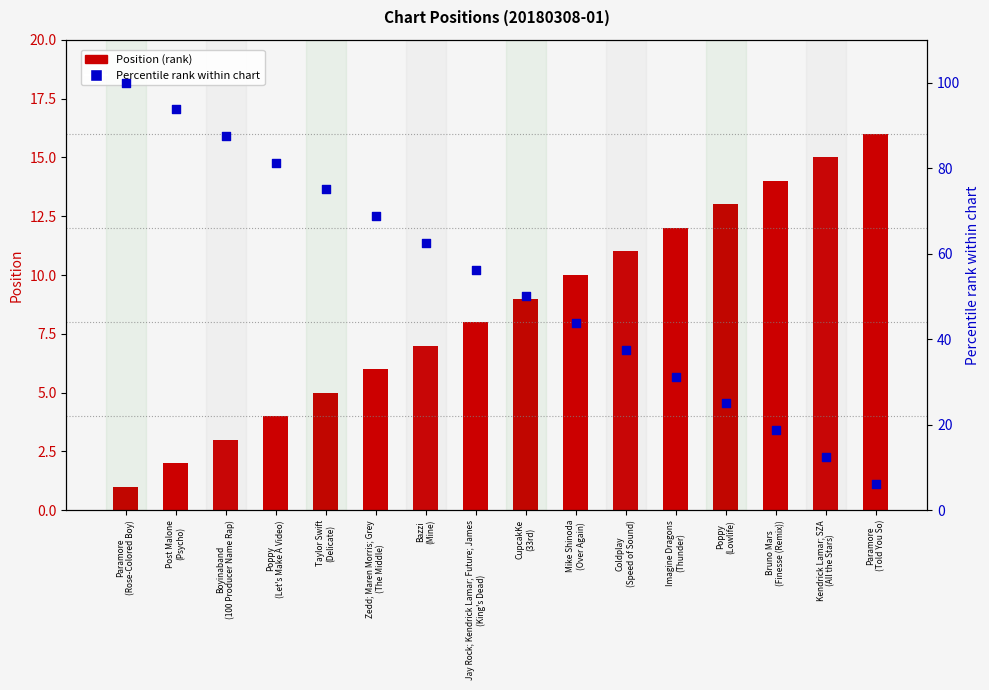

What are all the series names shown in the legend?

Position, Percentile rank within chart